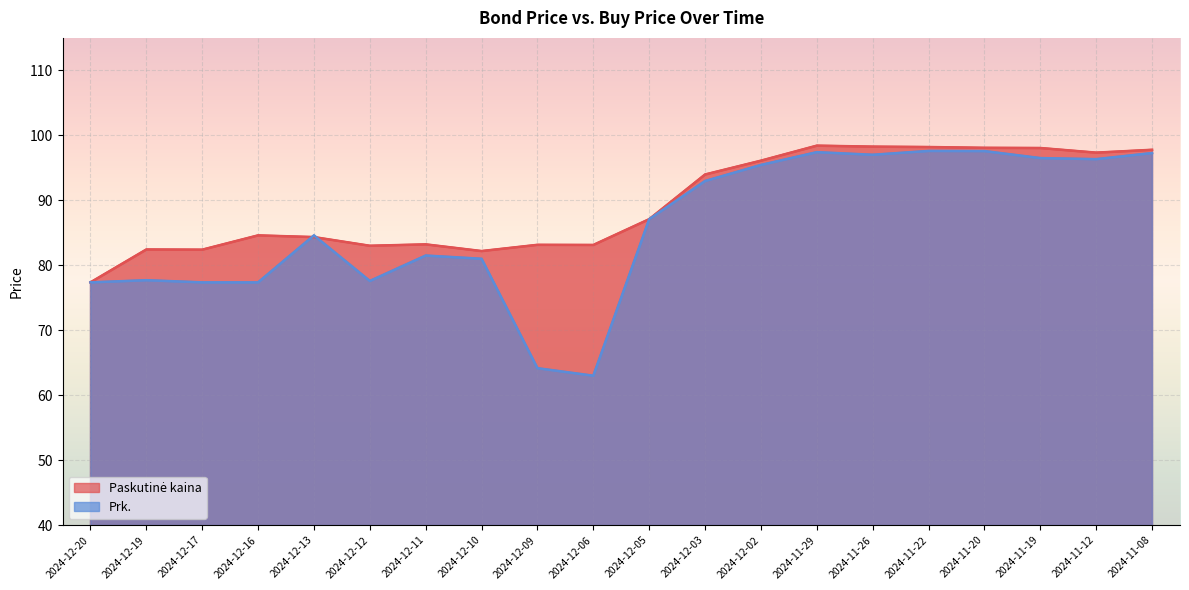

Which label corresponds to the smallest value in the chart?

2024-12-06